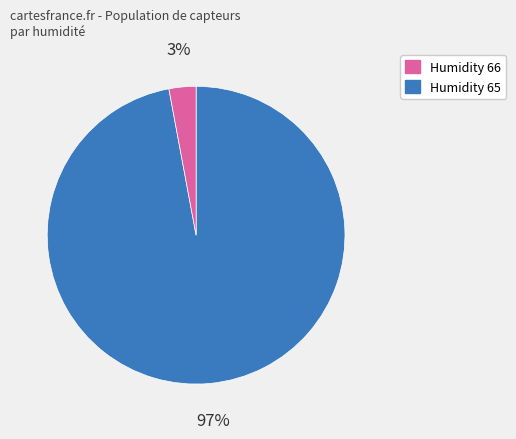

Does any single category account for the majority?

Yes